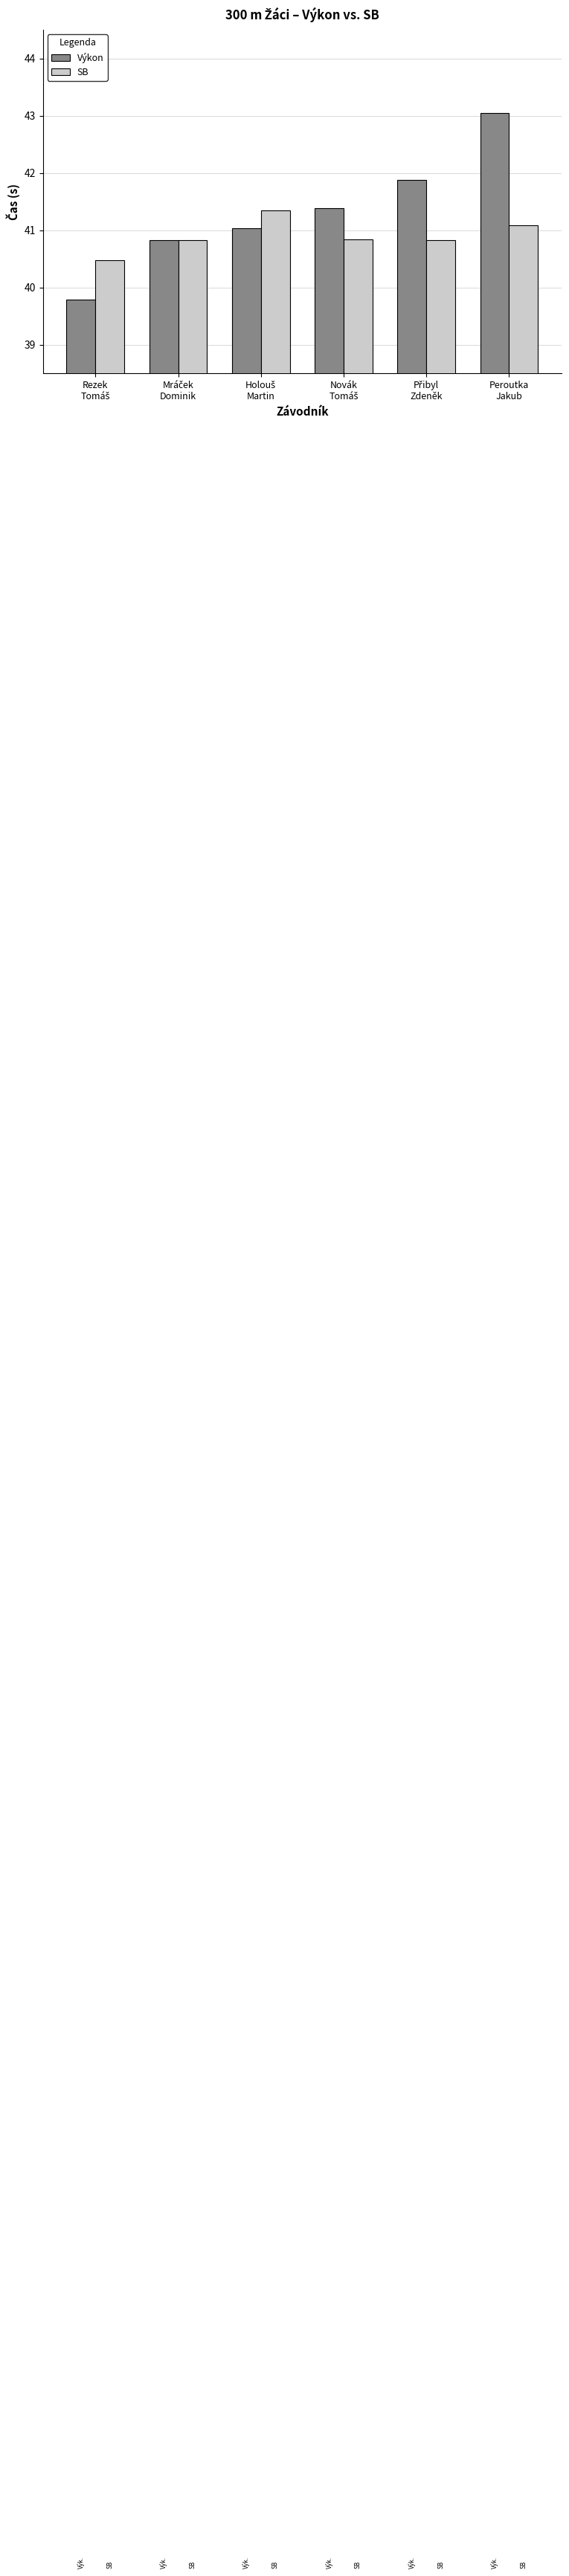

What is the minimum value for Výkon?

39.8